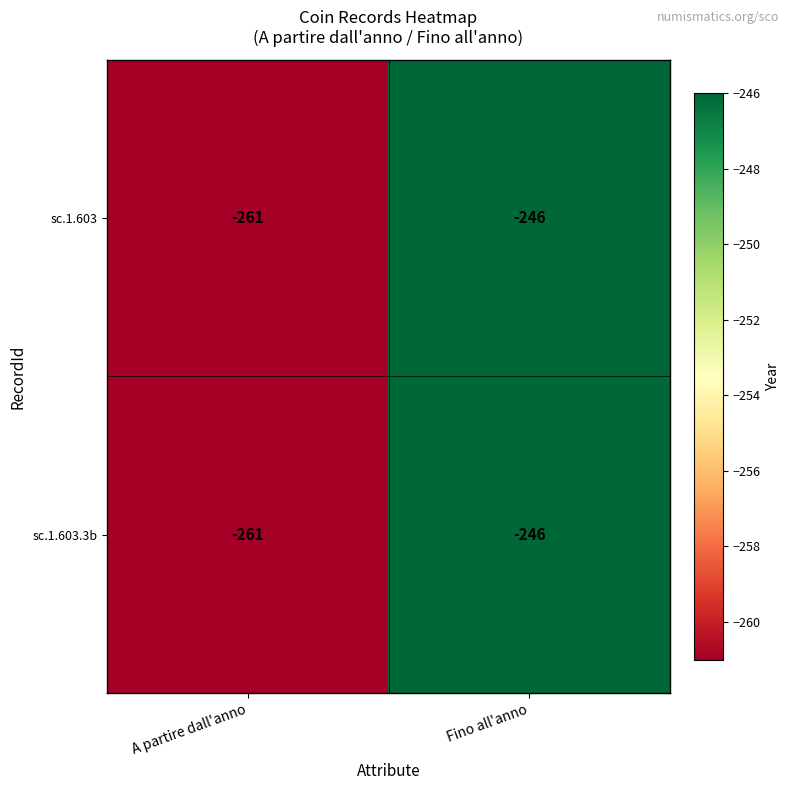

What is the total value across all series at Fino all'anno?

-492